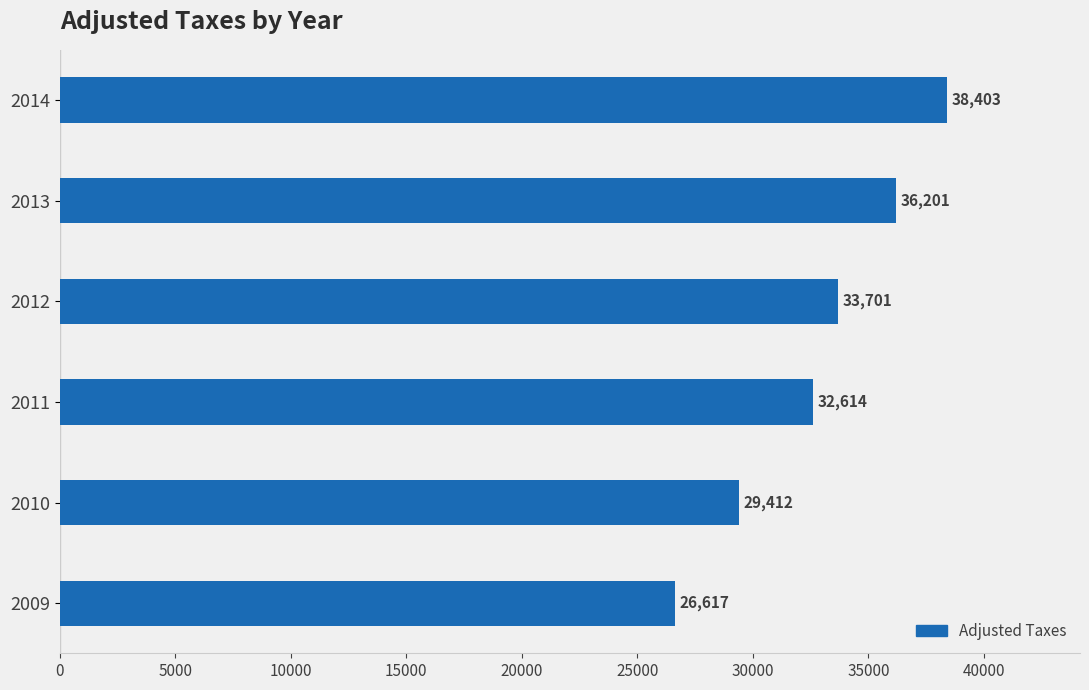

What is the sum of the values at 2013 and 2014?

74604.0